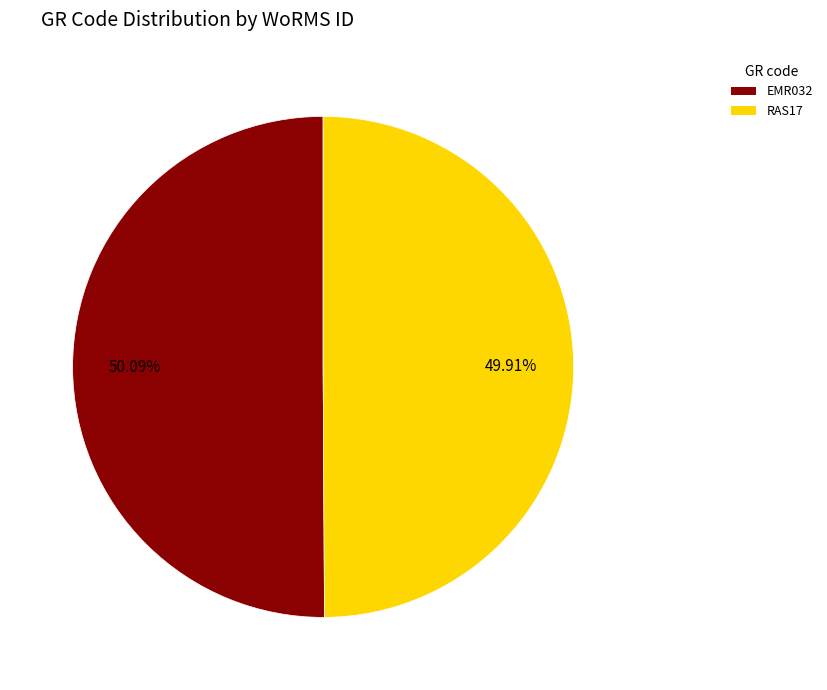

What is the ratio of the value at EMR032 to the value at RAS17?

1.0